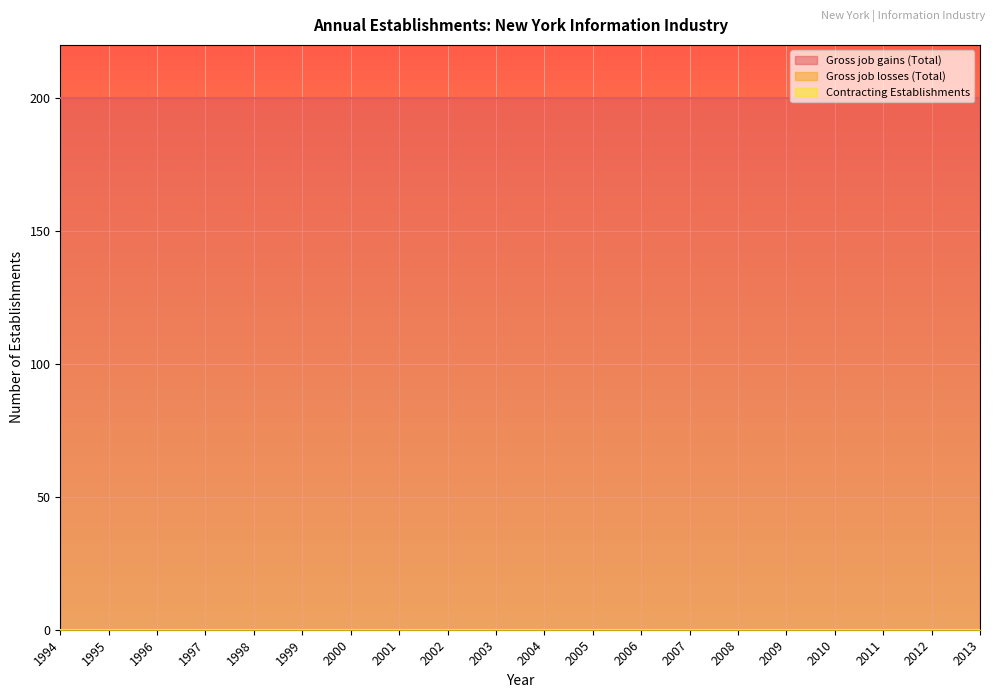

Reading left to right, transcribe all the data shown in this chart.

Gross job gains (Total): 1994=200	1995=200	1996=200	1997=200	1998=200	1999=200	2000=200	2001=200	2002=200	2003=200	2004=200	2005=200	2006=200	2007=200	2008=200	2009=200	2010=200	2011=200	2012=200	2013=200
Gross job losses (Total): 1994=0	1995=0	1996=0	1997=0	1998=0	1999=0	2000=0	2001=0	2002=0	2003=0	2004=0	2005=0	2006=0	2007=0	2008=0	2009=0	2010=0	2011=0	2012=0	2013=0
Contracting Establishments: 1994=0	1995=0	1996=0	1997=0	1998=0	1999=0	2000=0	2001=0	2002=0	2003=0	2004=0	2005=0	2006=0	2007=0	2008=0	2009=0	2010=0	2011=0	2012=0	2013=0